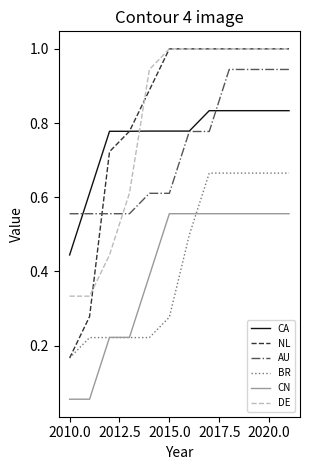

True or false: BR and DE intersect in this chart.

False